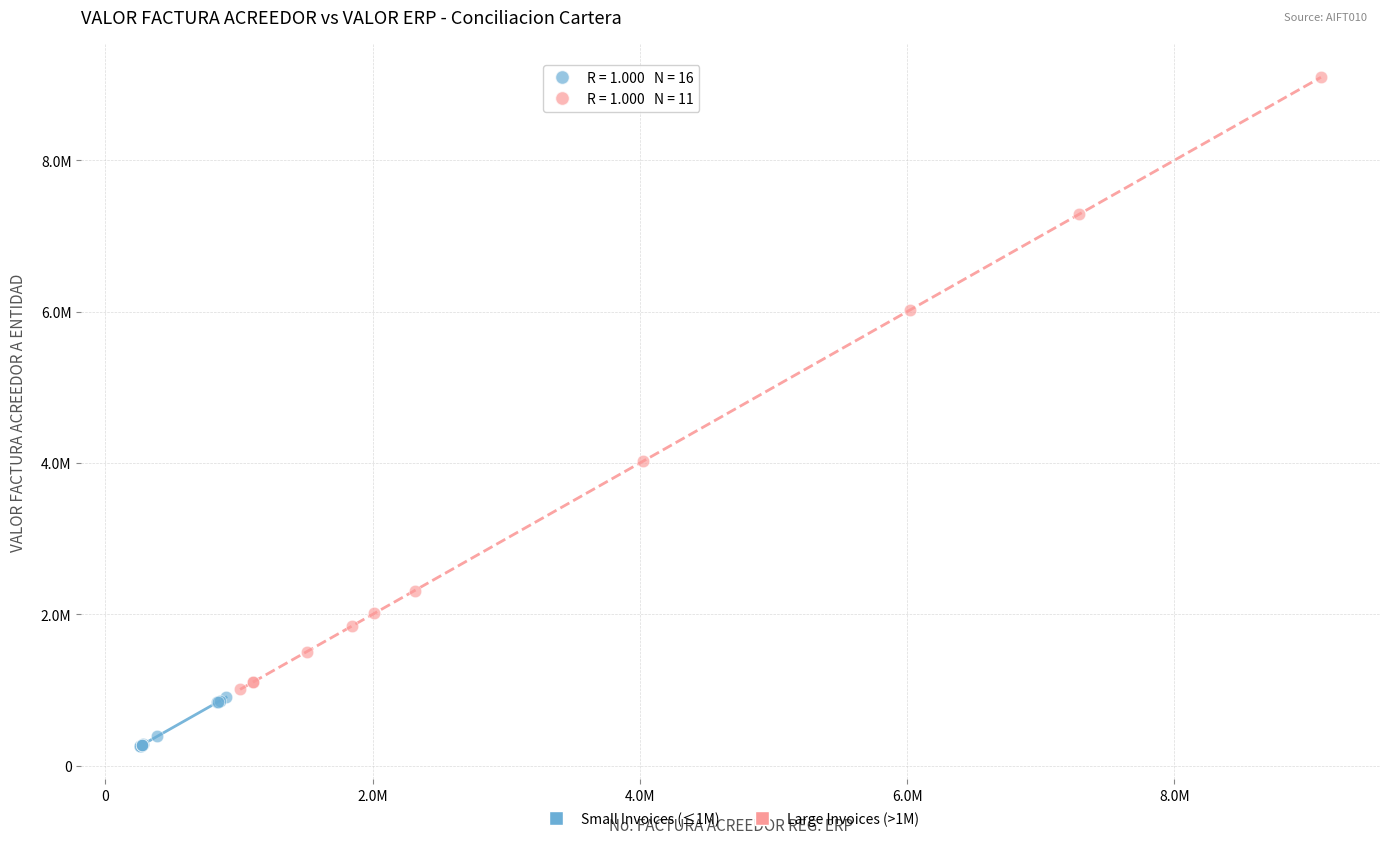

What are all the series names shown in the legend?

Small Invoices (≤1M), Large Invoices (>1M)